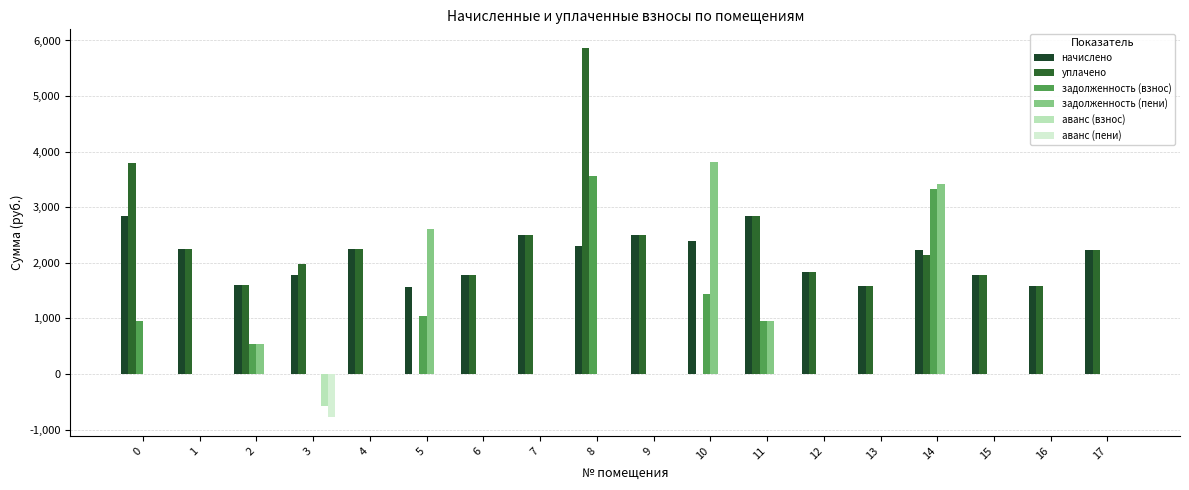

Which category has the highest value across all series?

8